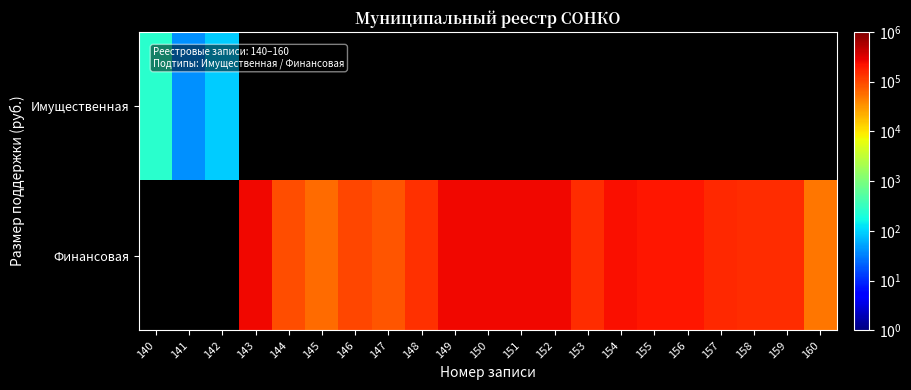

Where does the Финансовая series first go above 150000?

143